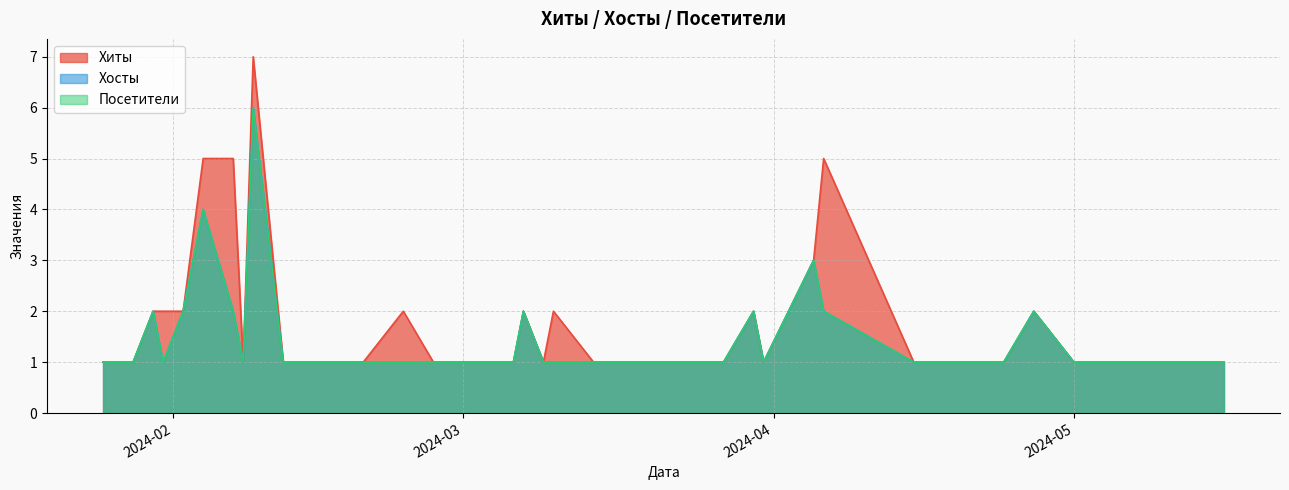

What is the label of the 18th point from the left?

2024-02-27